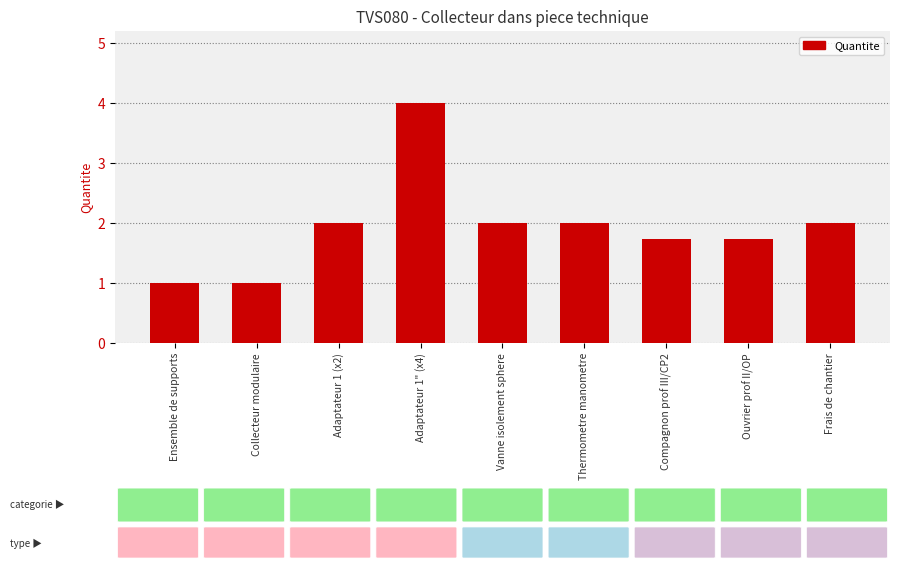

How many values are below 2?

4